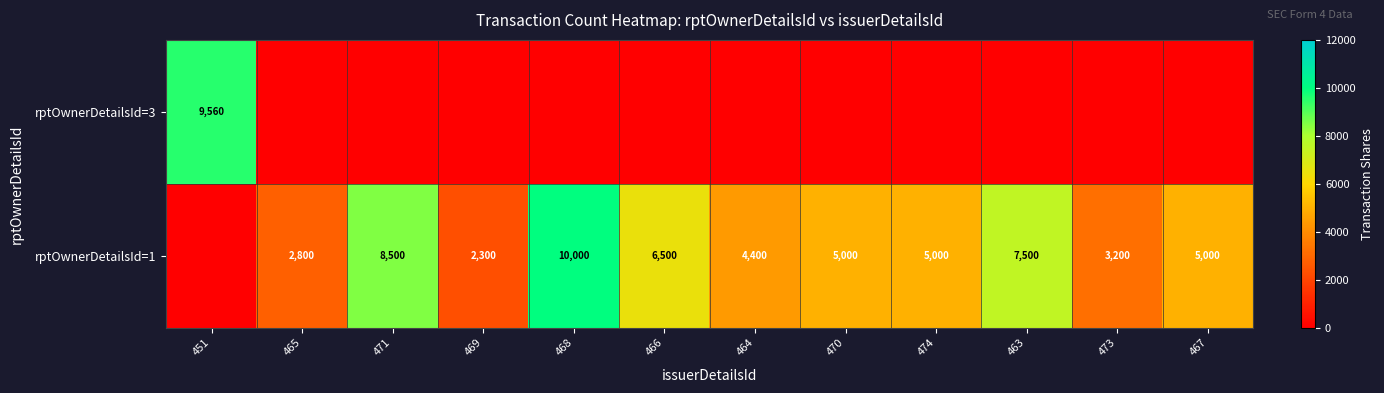

What is the total value across all series at 464?

4400